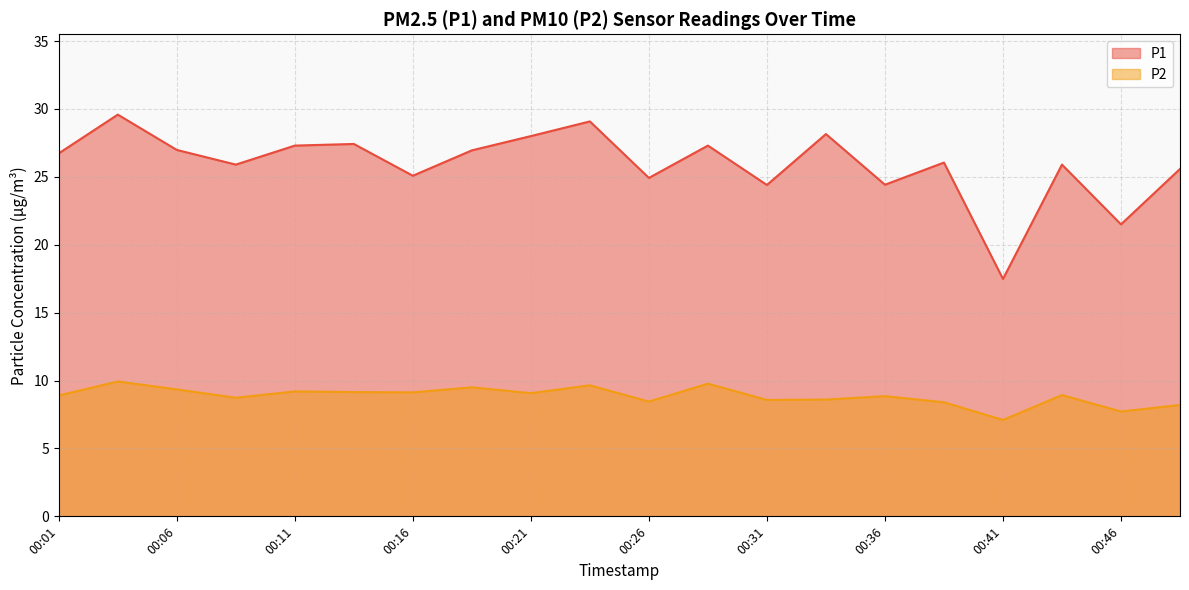

Where is the first local minimum for P1?

00:08